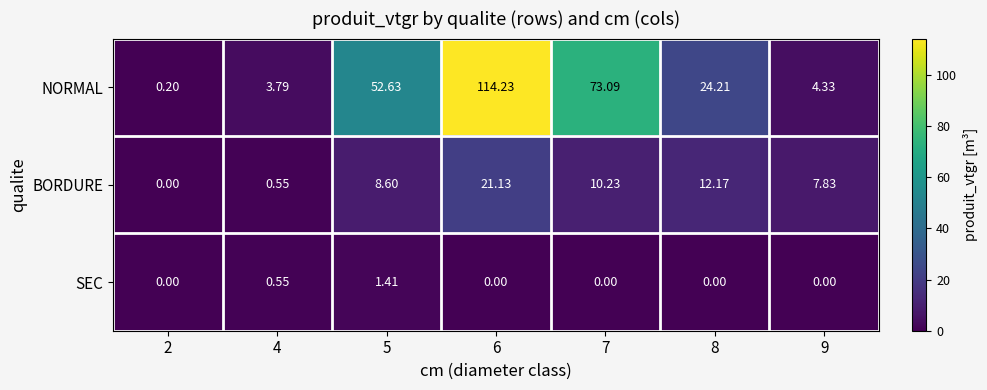

Which series has the widest spread of values?

NORMAL